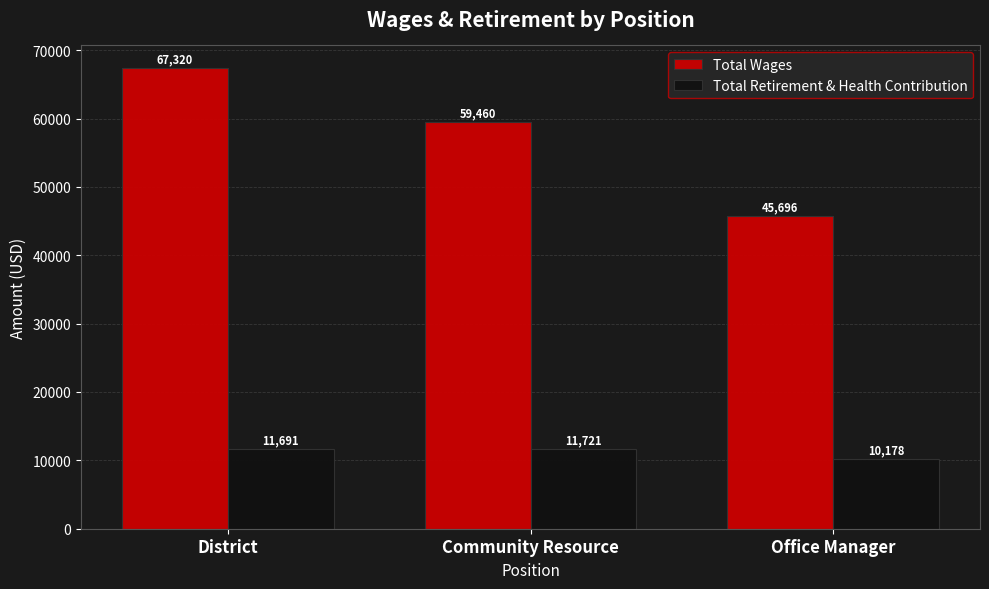

What is the difference between the maximum and minimum values in the Total Retirement & Health Contribution series?

1543